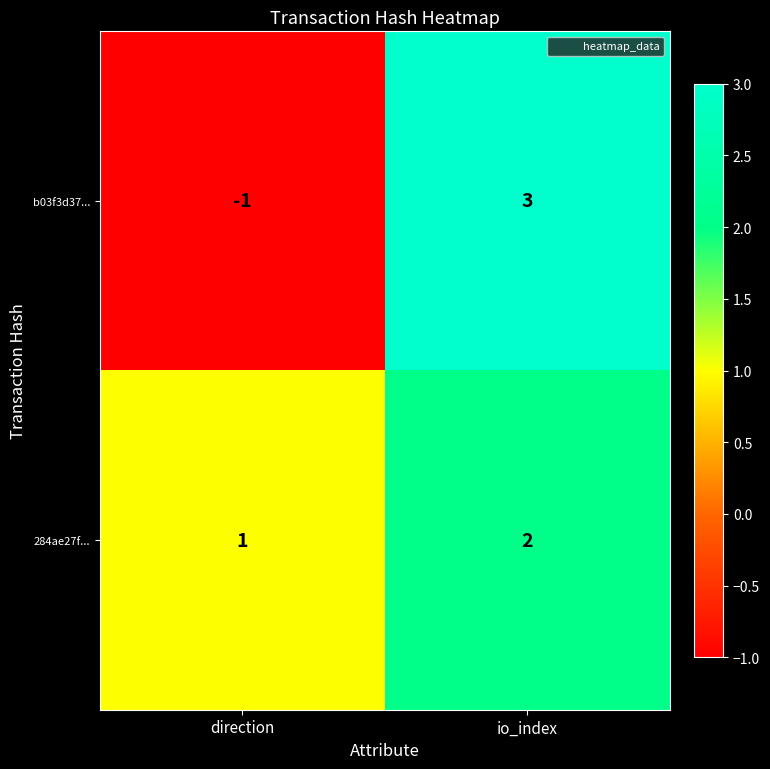

Which series has the largest total across all categories?

284ae27f...